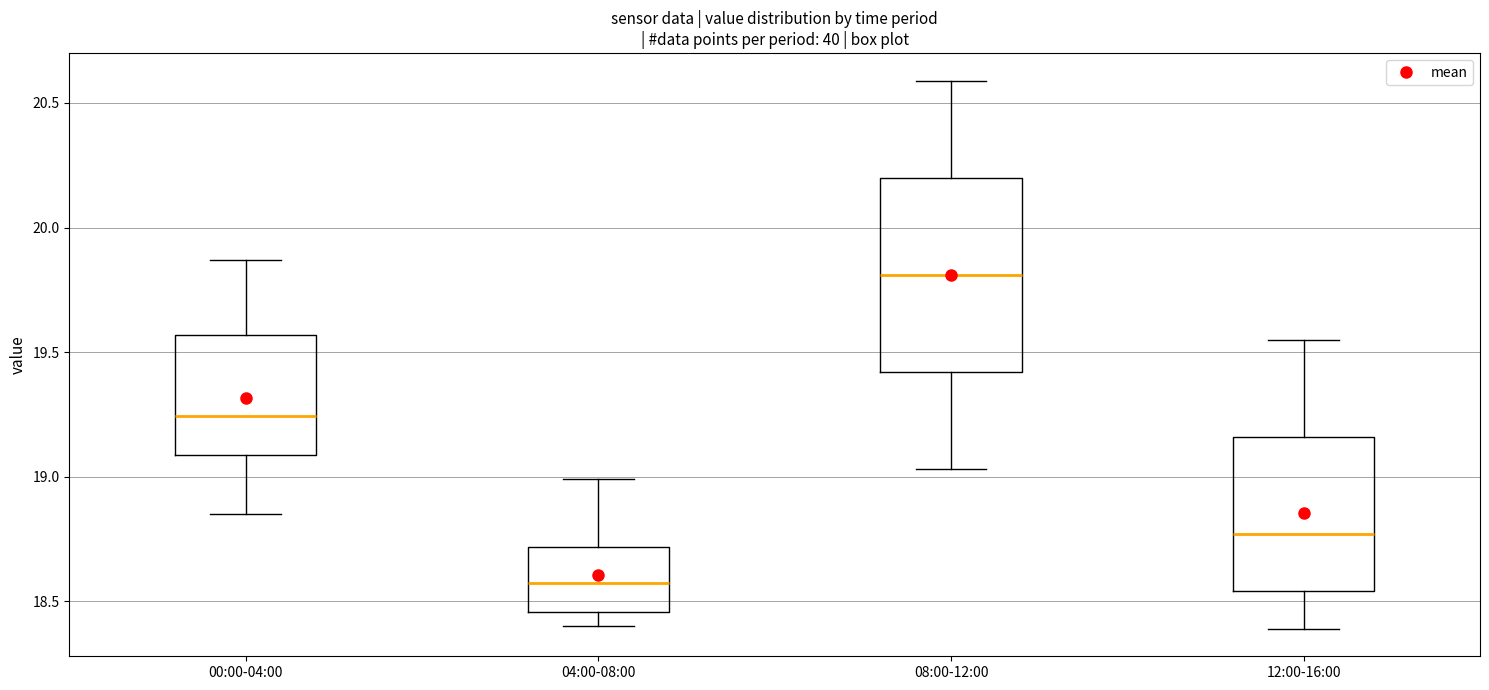

Which box is the tallest, from its lower edge to its upper edge?

08:00-12:00